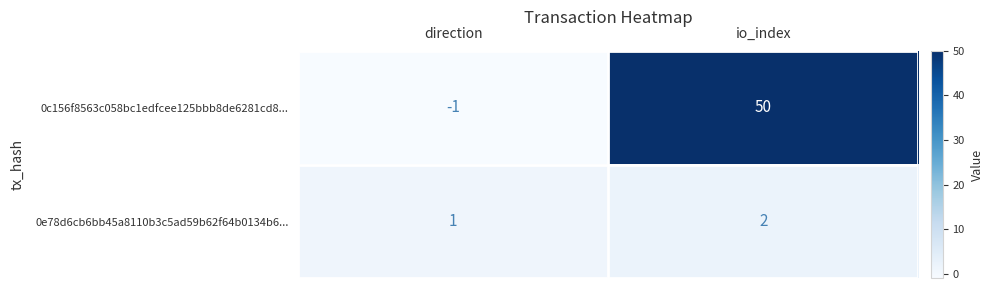

Which series has the largest range (max minus min)?

0c156f8563c058bc1edfcee125bbb8de6281cd8...